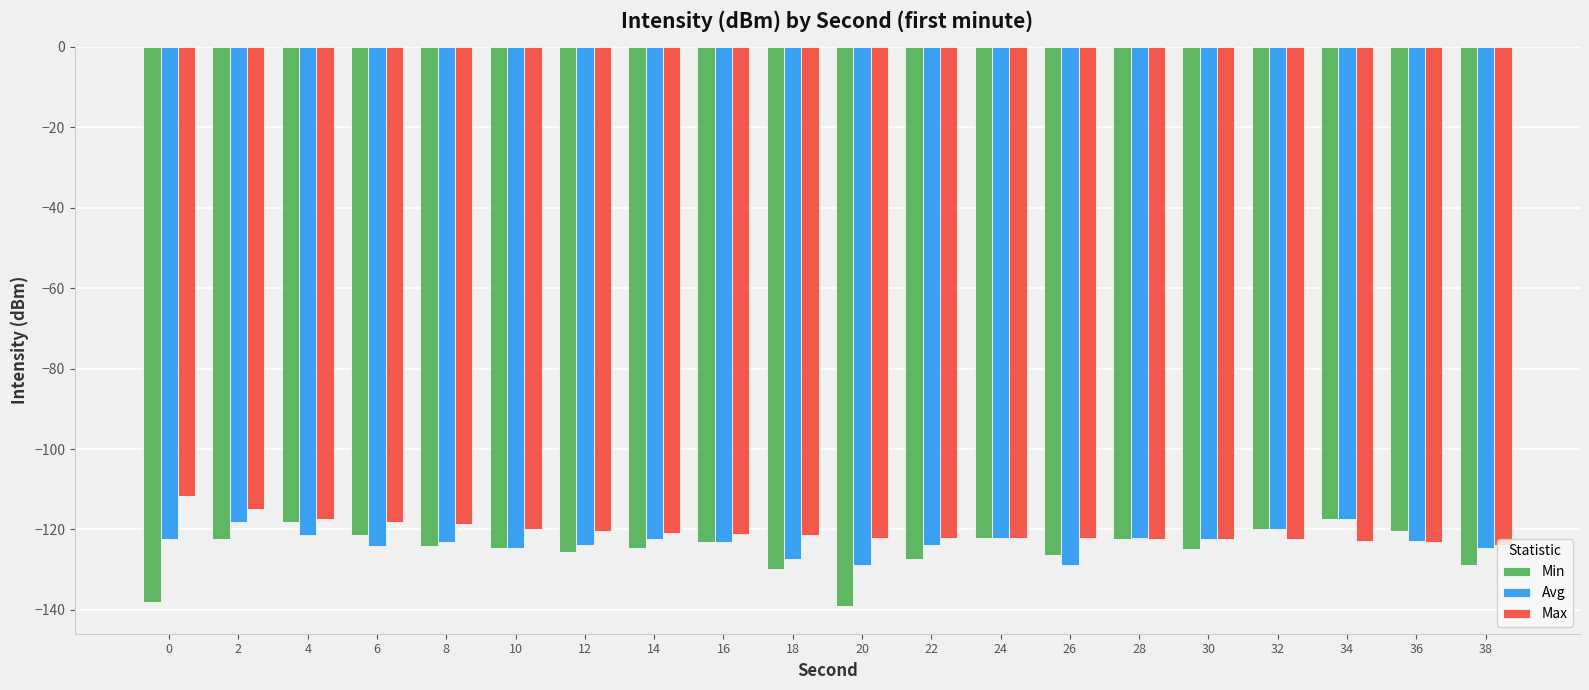

What is the greatest value displayed?

-111.6